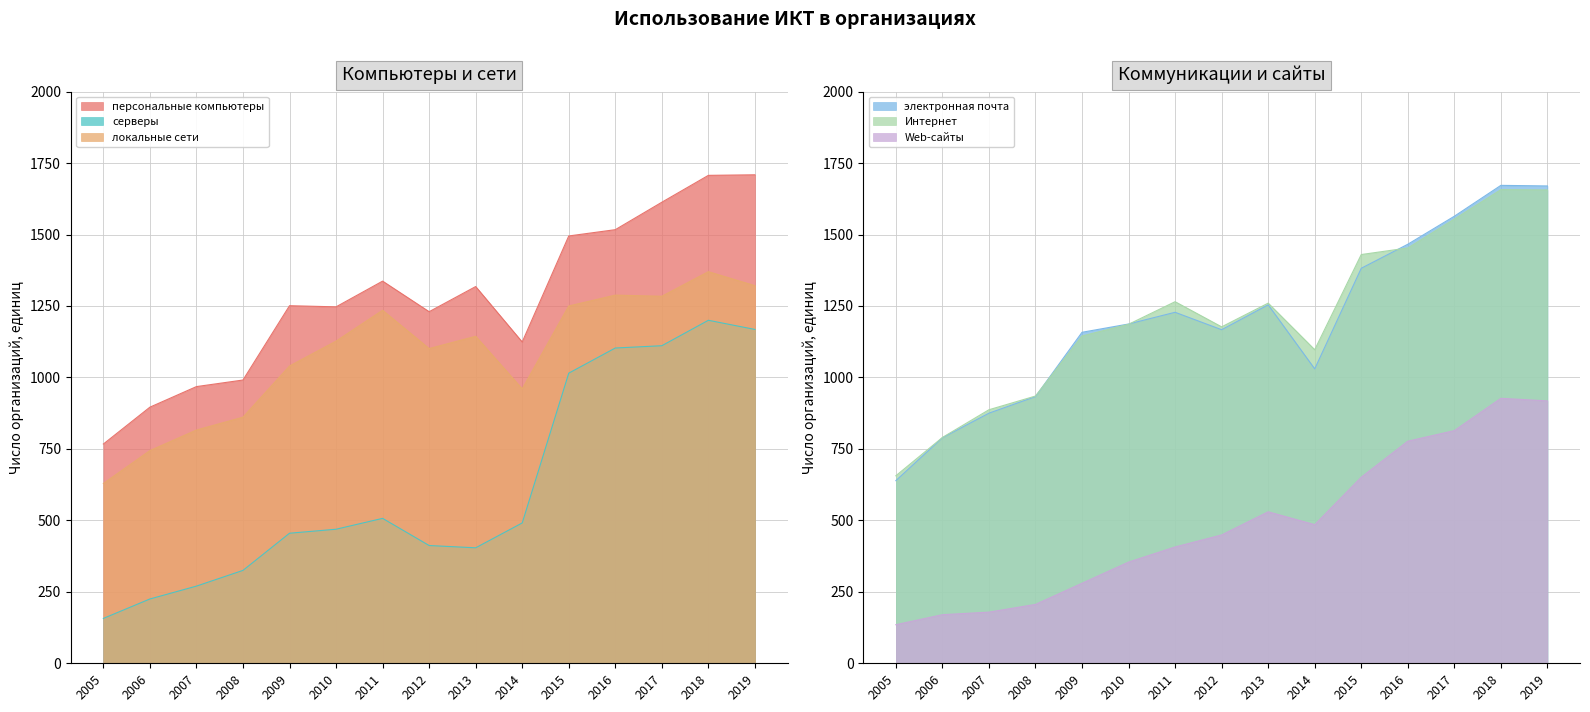

What is the maximum value shown in the chart?

1709